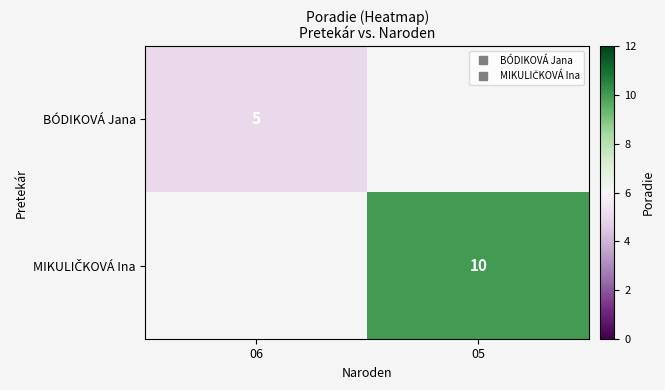

Rank the categories by BÓDIKOVÁ Jana value from highest to lowest.

06, 05